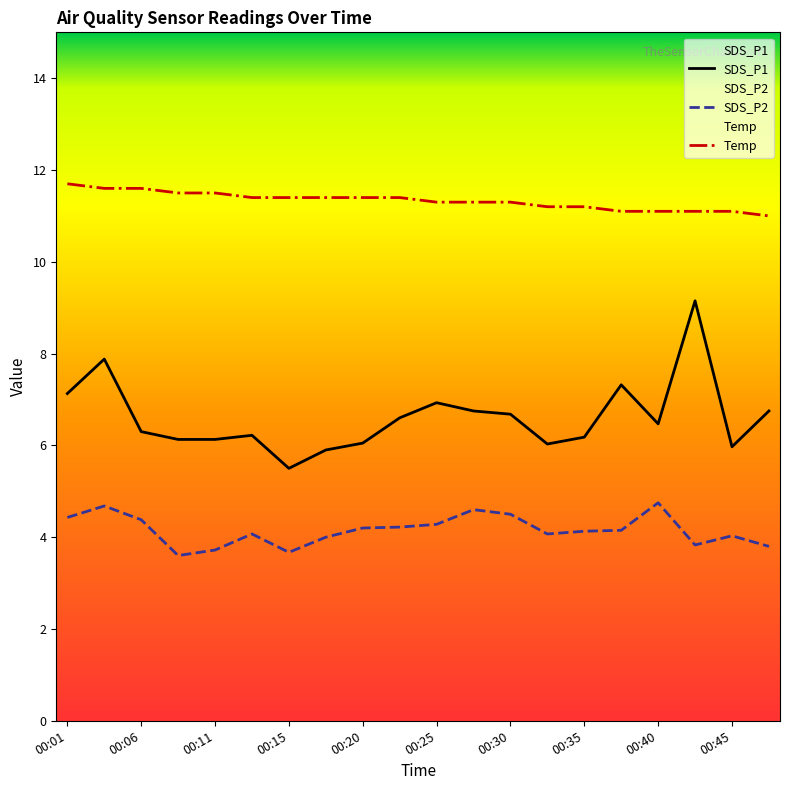

Rank the series at 00:40 from highest to lowest value.

Temp, SDS_P1, SDS_P2